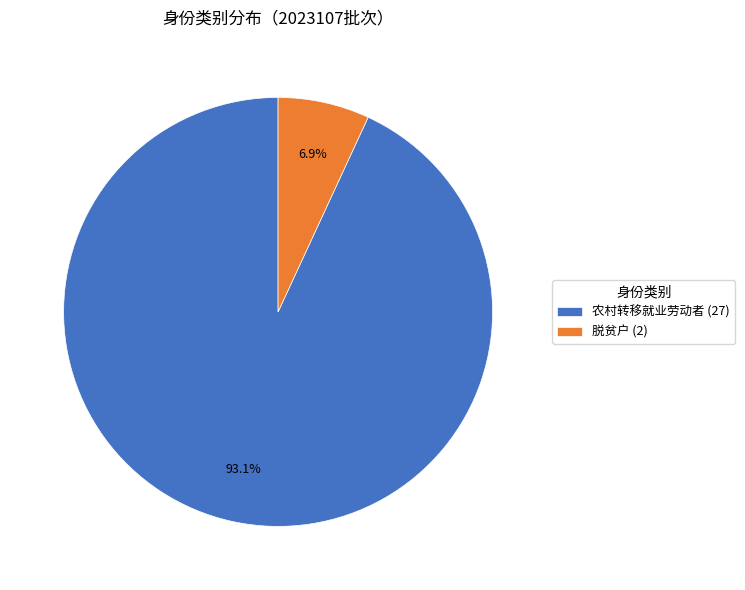

Is it true that 脱贫户 is 7% of the pie?

True